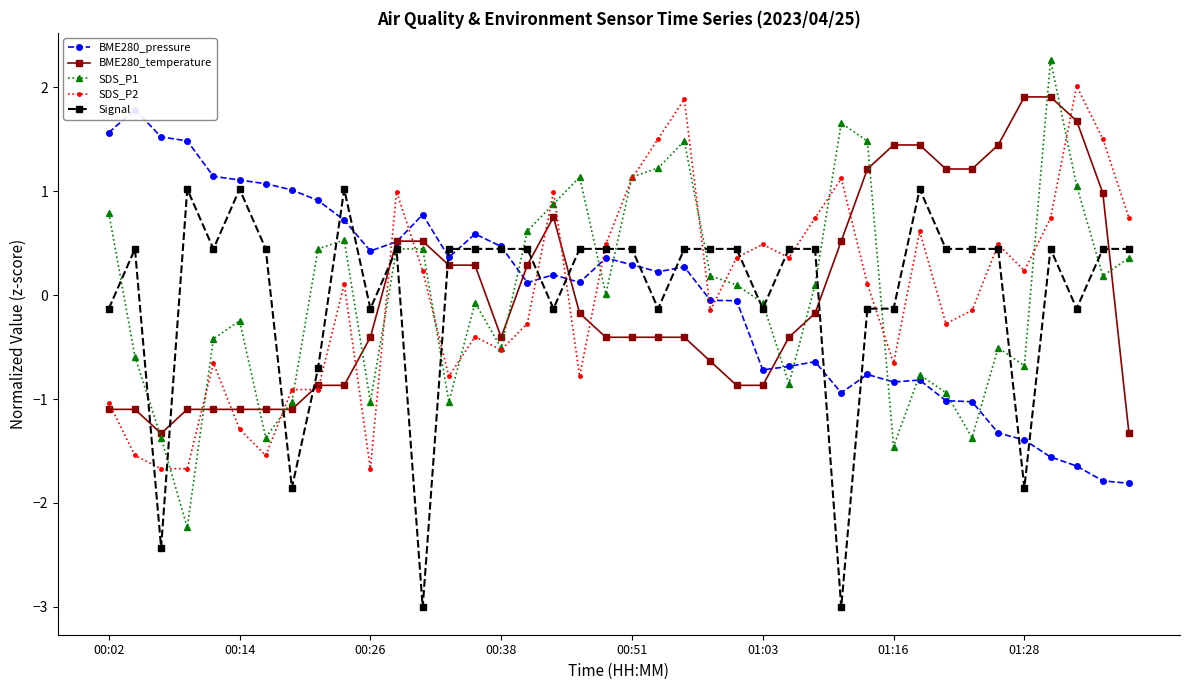

Which series has the widest spread of values?

SDS_P1